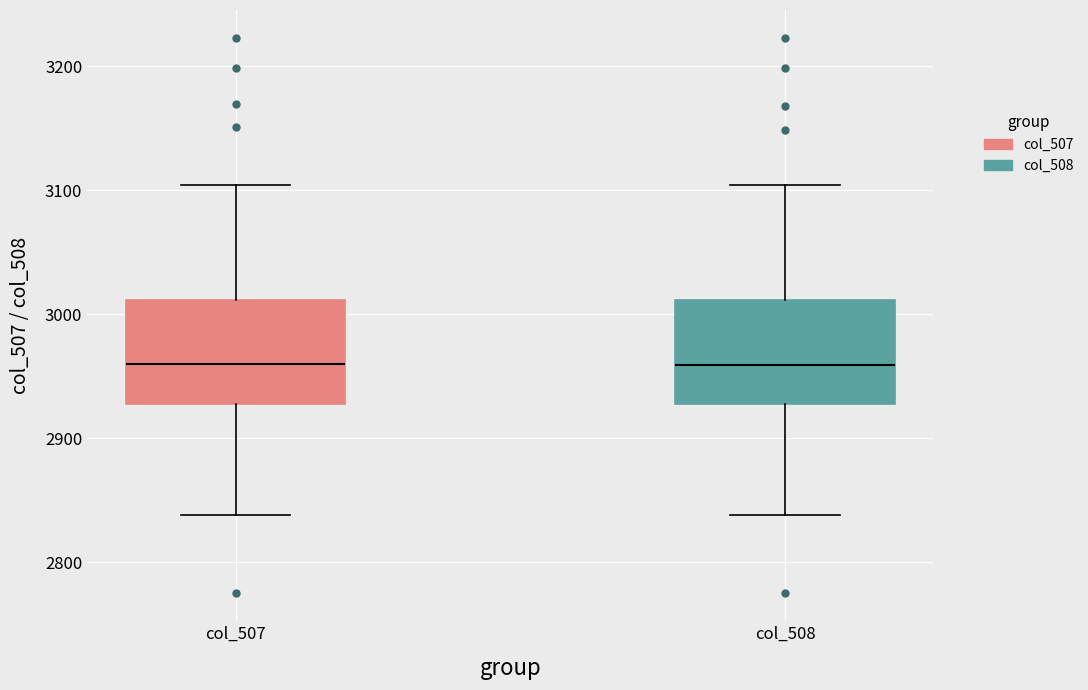

Reading left to right, transcribe this box plot: for each box, give where its median line is, the range the box spans, and where its two whiskers end, as read against the y-axis. The values are not printed on the chart, so give them approximately, as read against the axis.

col_507: median 2960, box 2930 to 3010, whiskers 2840 to 3100
col_508: median 2960, box 2930 to 3010, whiskers 2840 to 3100